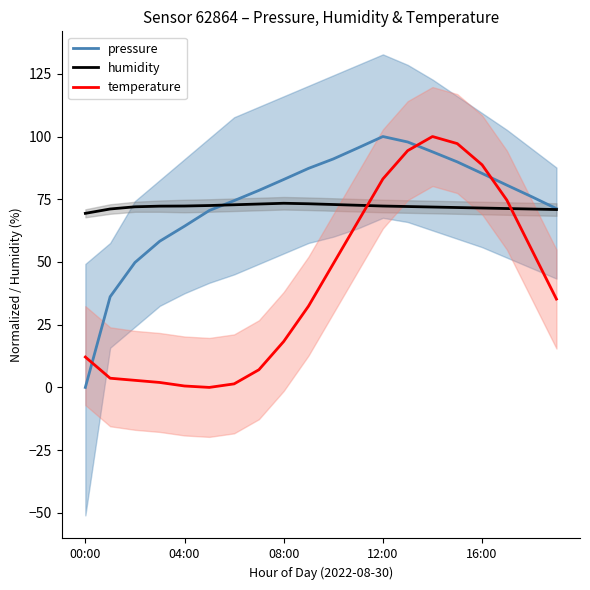

At which label does pressure reach its minimum?

00:00